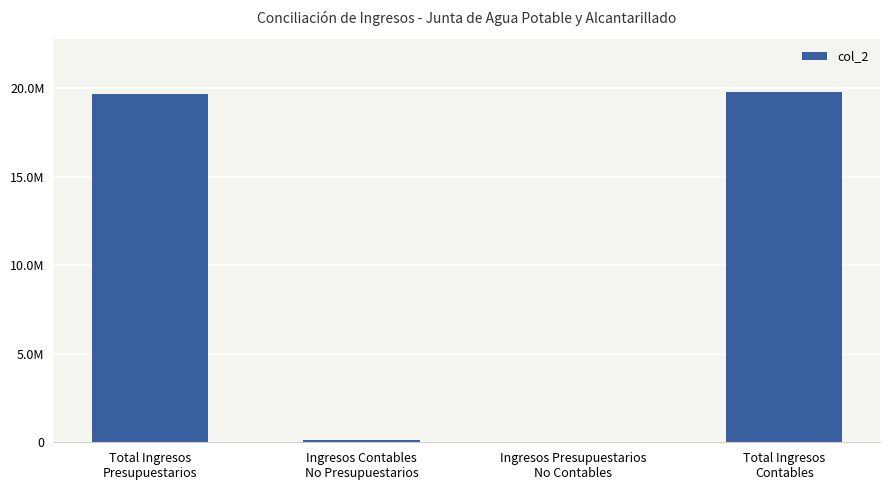

At which label does the data first exceed 19650851?

Total Ingresos
Presupuestarios